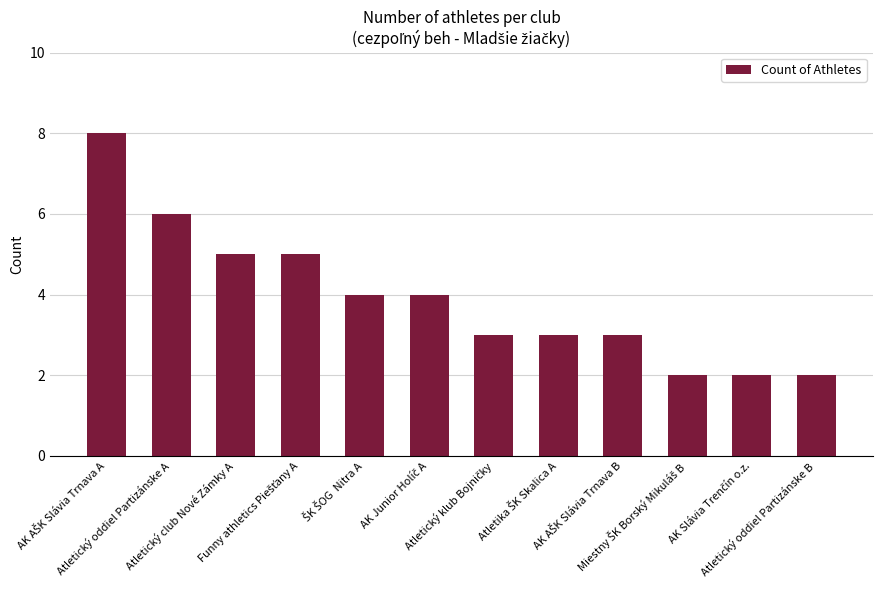

What is the maximum value shown in the chart?

8